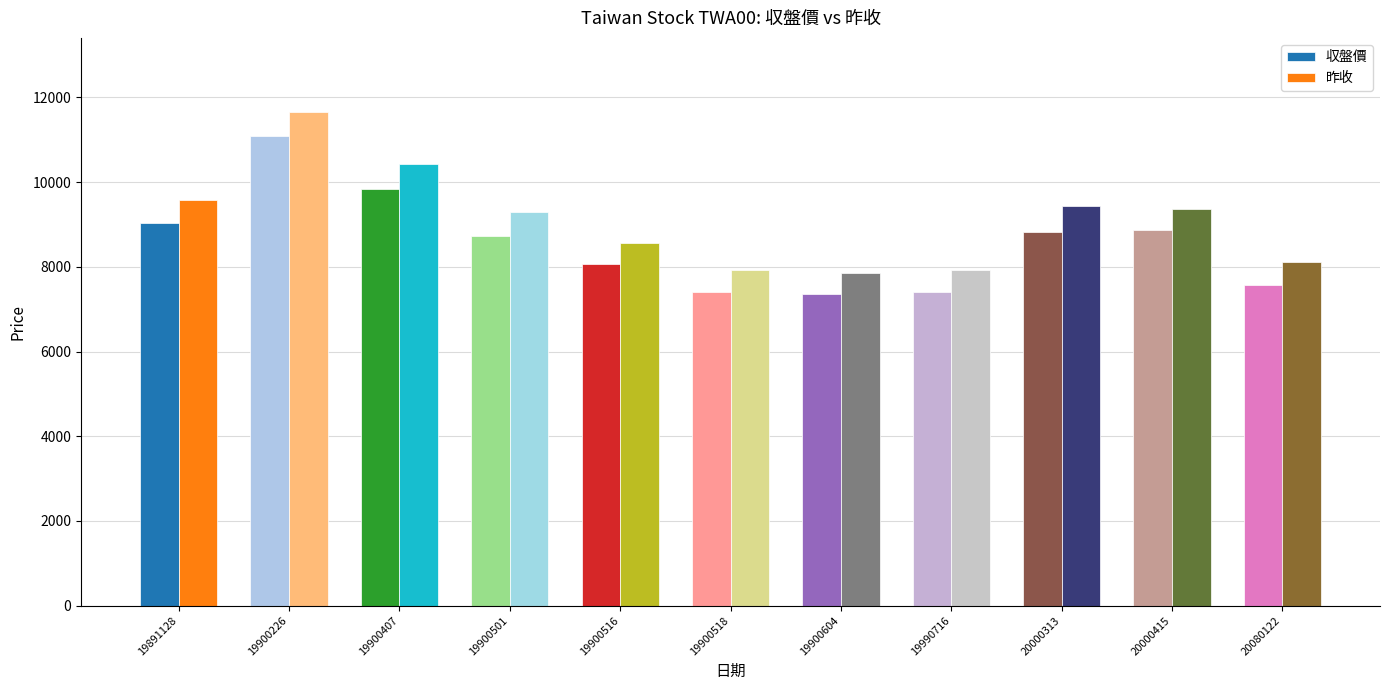

Which series has the largest total across all categories?

昨收